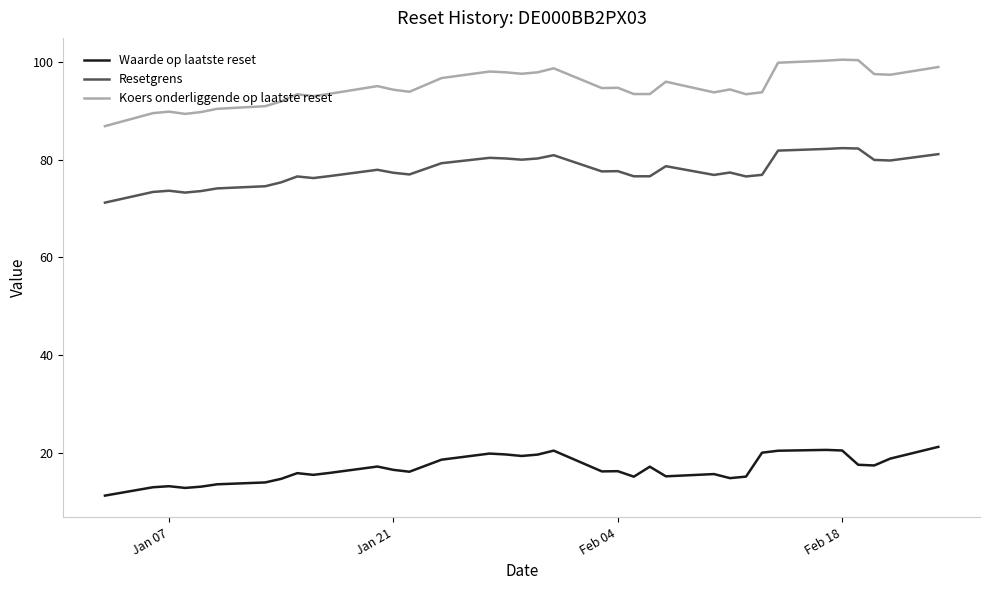

Which series has the largest range (max minus min)?

Koers onderliggende op laatste reset